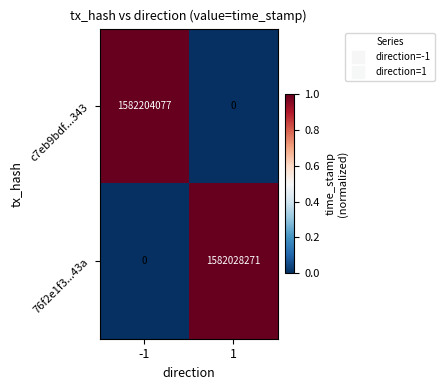

What is the difference between the c7eb9bdf...343 values at -1 and 1?

1582204077